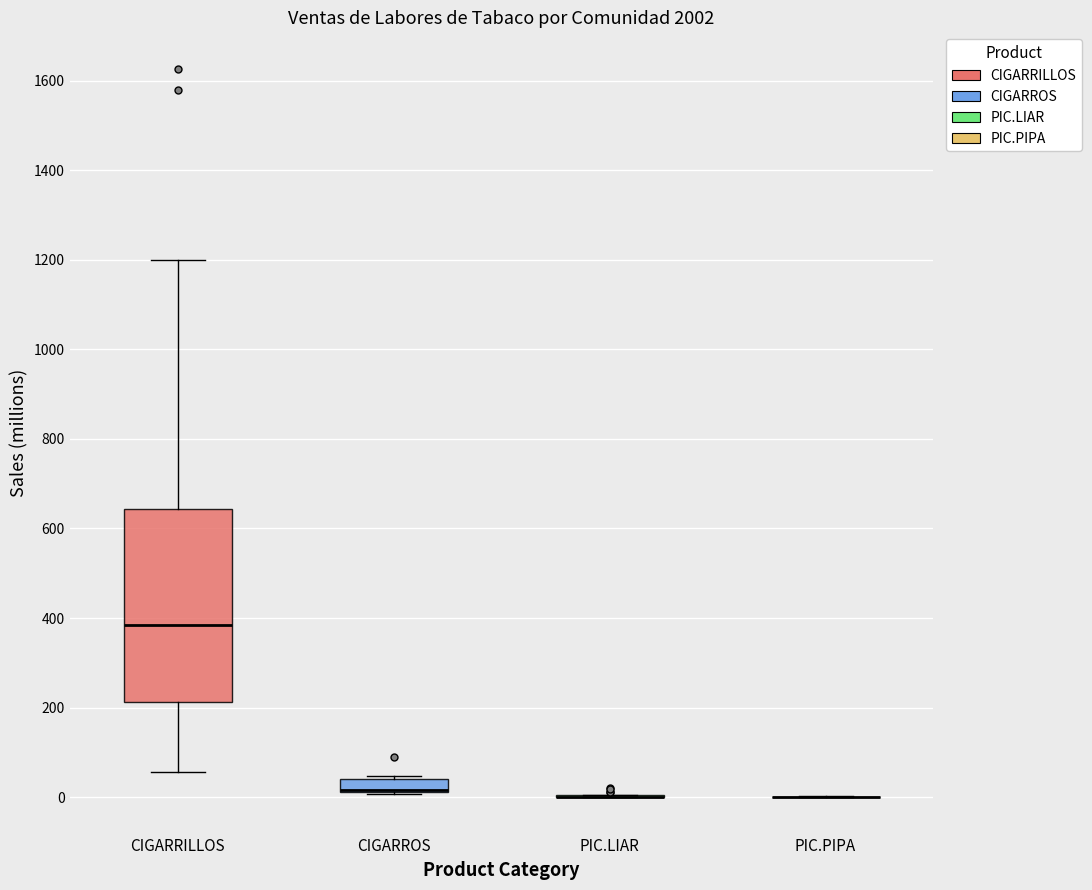

Which box is the tallest, from its lower edge to its upper edge?

CIGARRILLOS